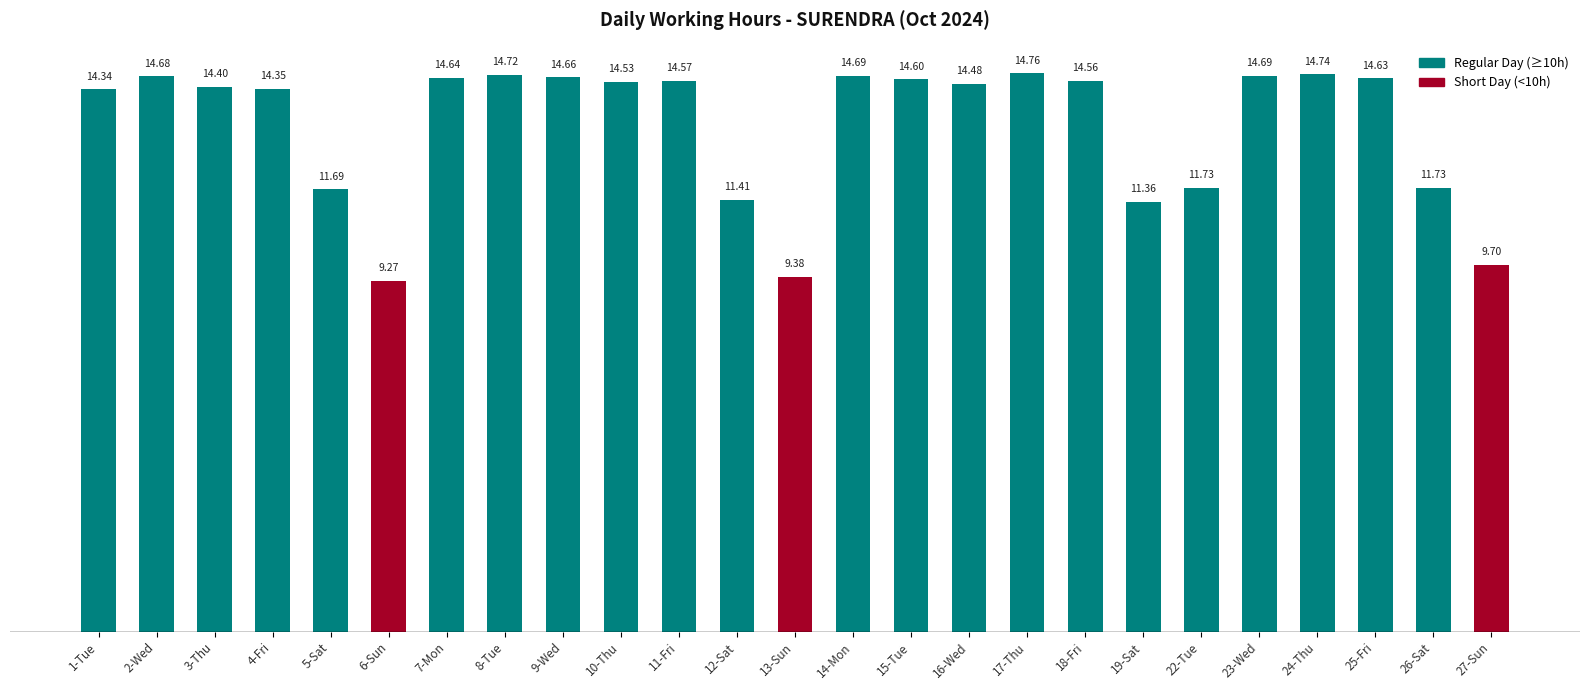

What is the ratio of the value at 7-Mon to the value at 13-Sun?

1.6